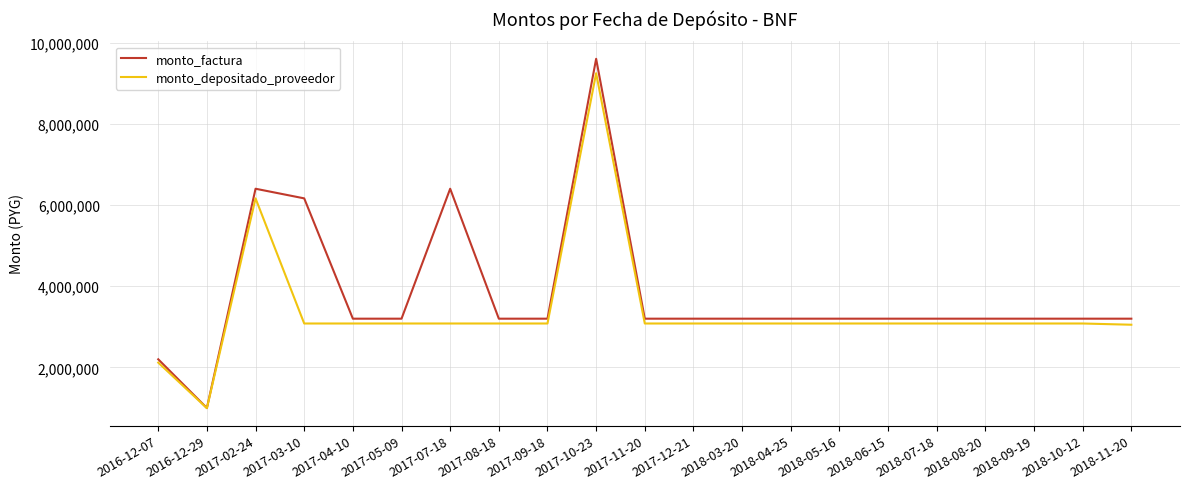

At which category is the sum across all series the highest?

2017-10-23